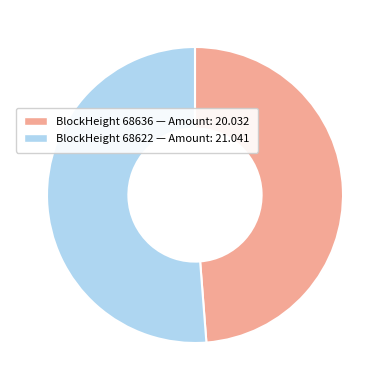

Is there a majority slice in this chart?

Yes